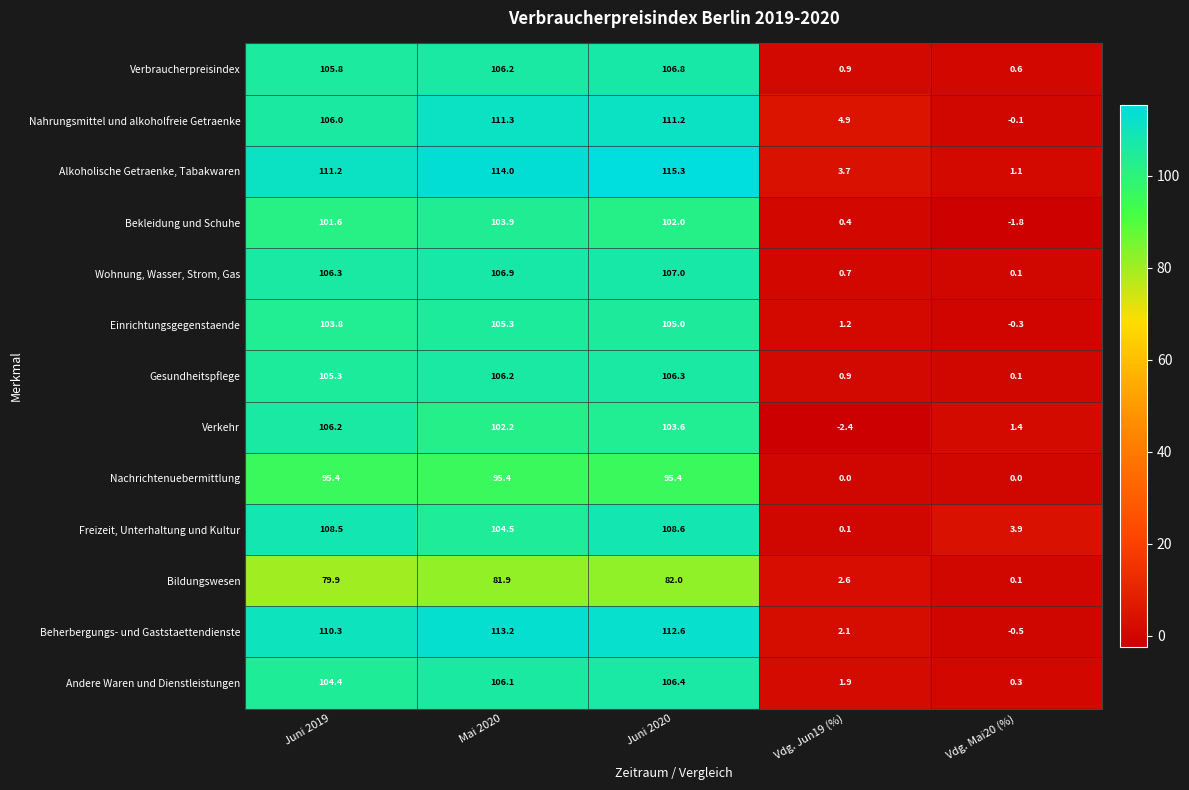

What is the highest value of the Einrichtungsgegenstaende series?

105.3